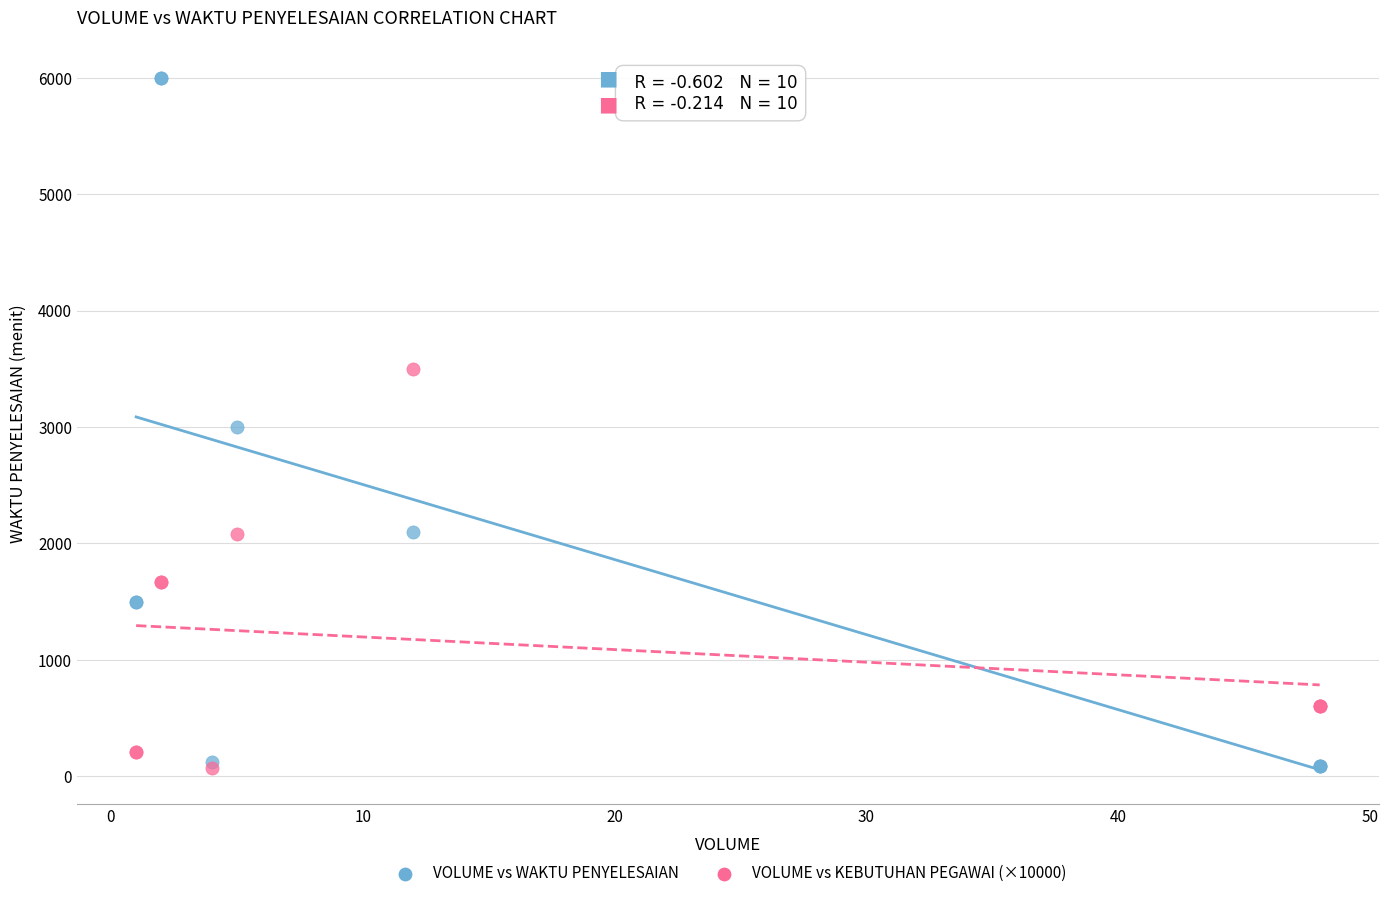

Which series has the largest Y range (max minus min)?

VOLUME vs WAKTU PENYELESAIAN